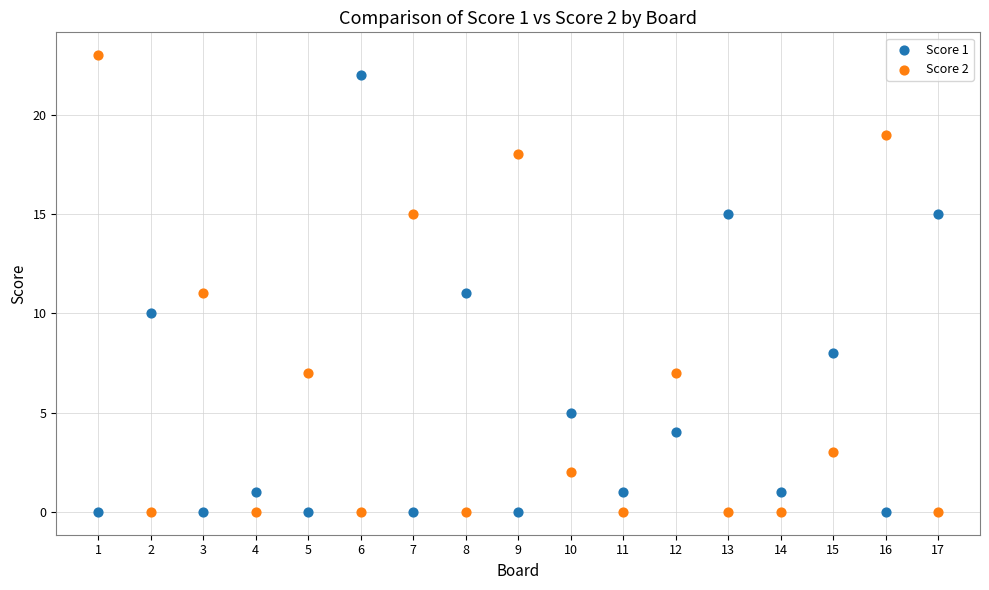

What are all the series names shown in the legend?

Score 1, Score 2